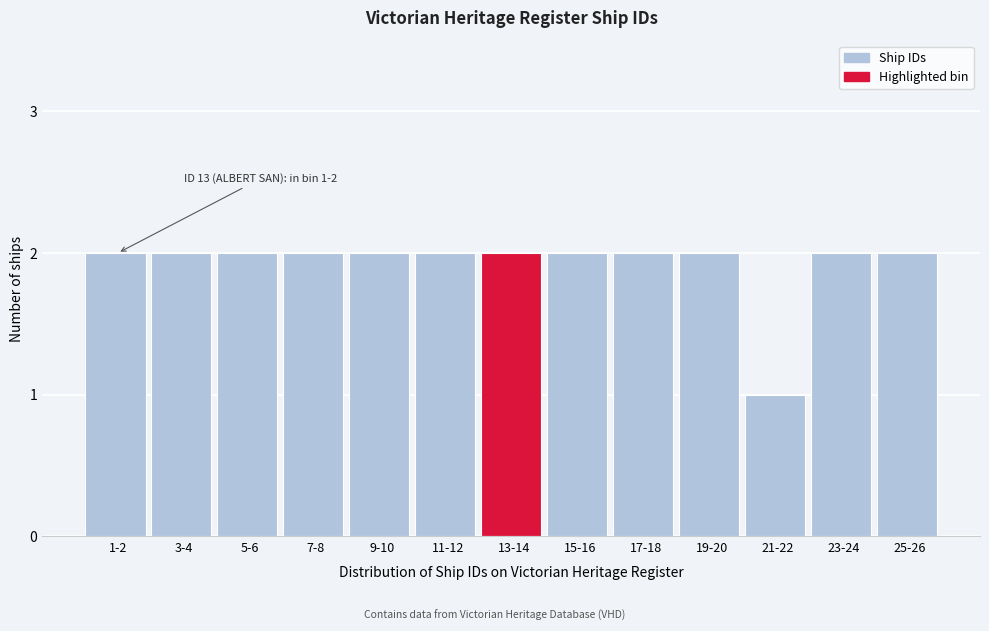

Reading left to right, list all the values displayed in this chart.

1-2=2	3-4=2	5-6=2	7-8=2	9-10=2	11-12=2	13-14=2	15-16=2	17-18=2	19-20=2	21-22=1	23-24=2	25-26=2